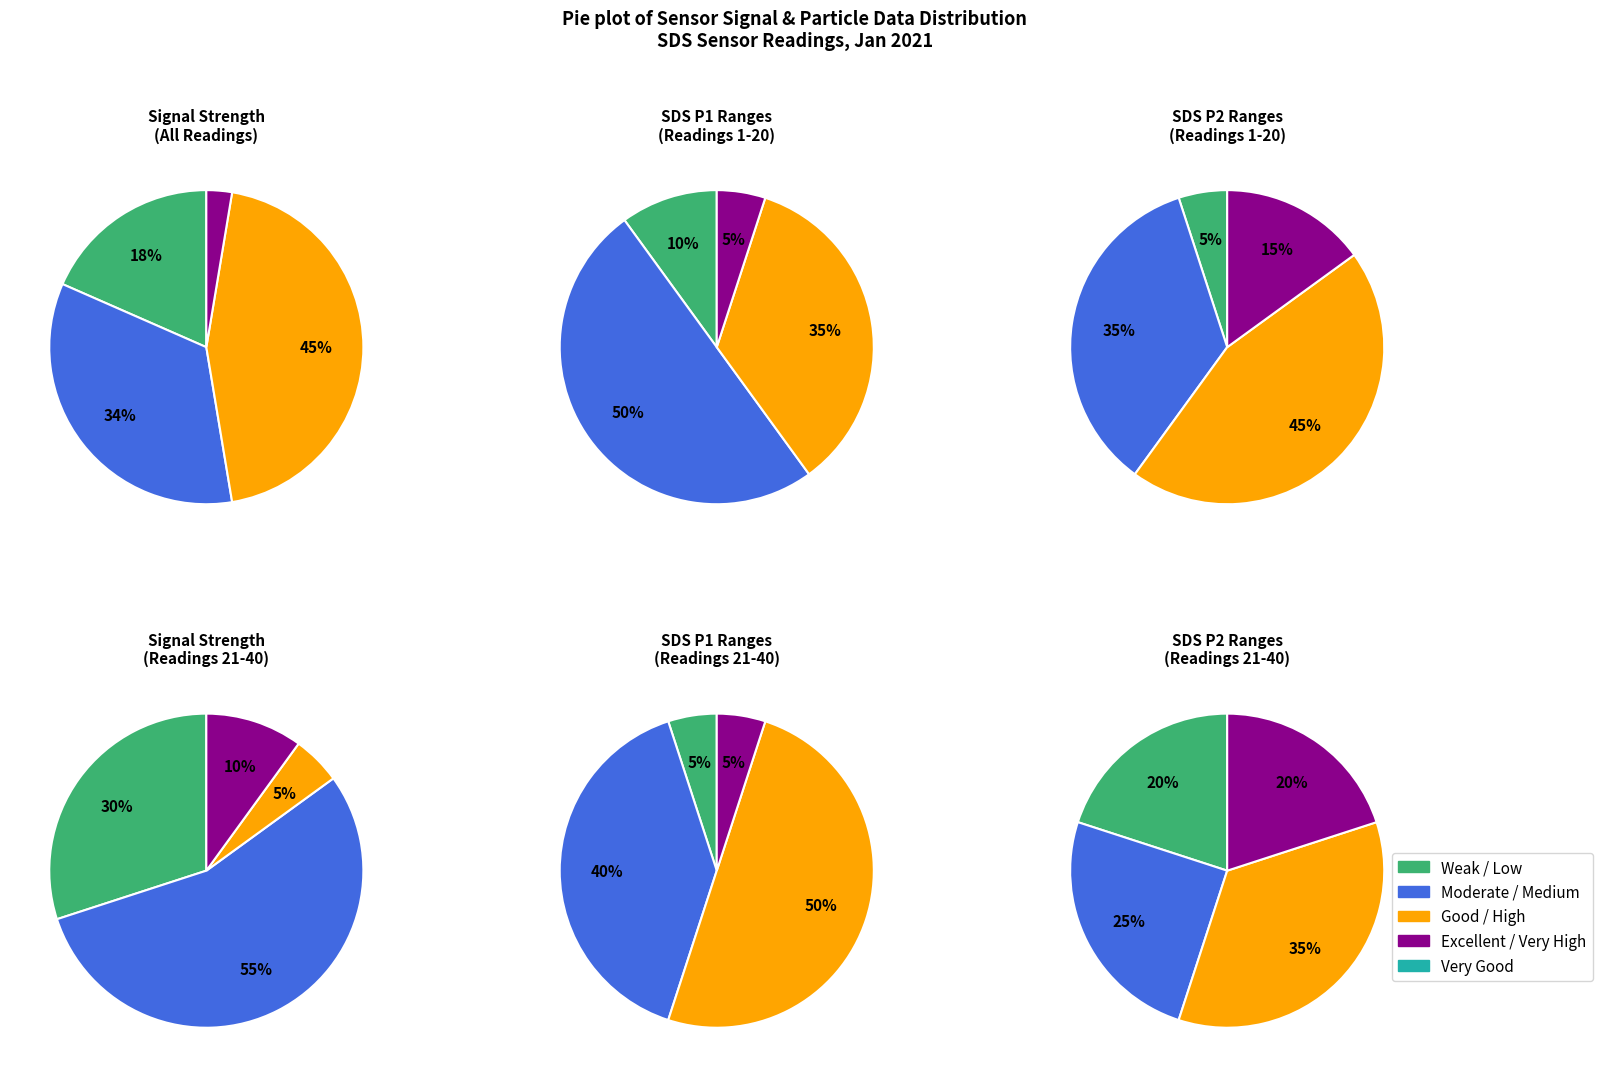

What is the smallest slice in the pie chart?

3